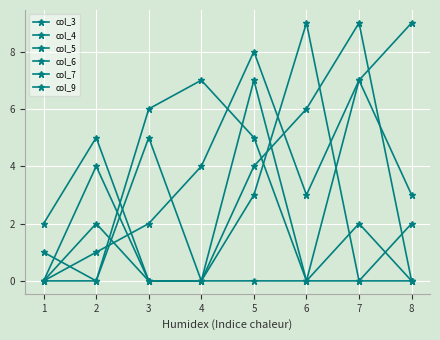

How many values in the col_7 series are below 4?

4